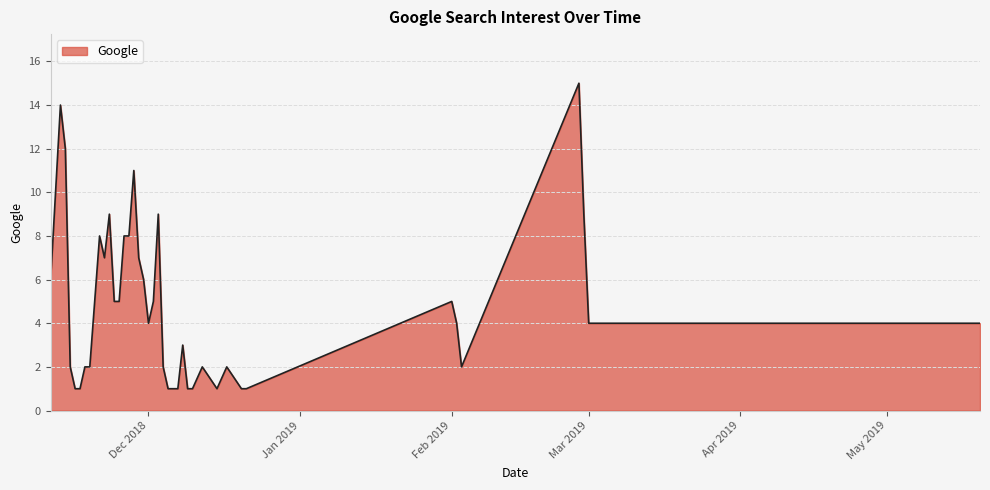

What is the maximum value shown in the chart?

15